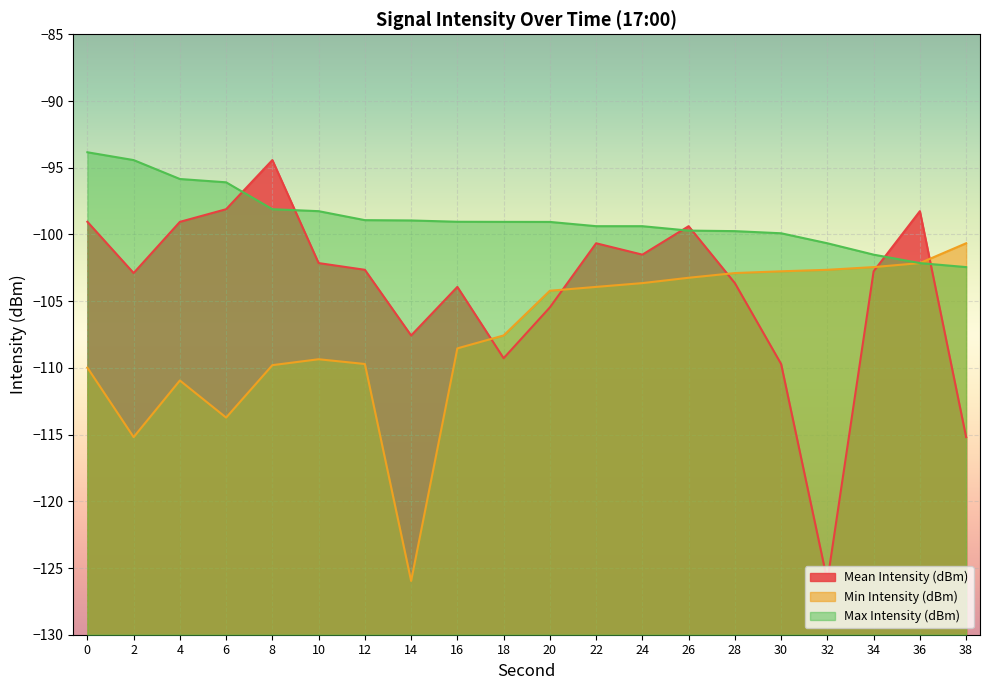

Reading left to right, transcribe all the data shown in this chart.

Mean Intensity (dBm): -99.1	-102.9	-99.1	-98.1	-94.4	-102.1	-102.7	-107.6	-103.9	-109.3	-105.5	-100.7	-101.5	-99.4	-103.6	-109.7	-126.0	-102.8	-98.3	-115.2
Min Intensity (dBm): -110.0	-115.2	-110.9	-113.7	-109.8	-109.4	-109.7	-126.0	-108.5	-107.6	-104.2	-103.9	-103.6	-103.2	-102.9	-102.8	-102.7	-102.4	-102.1	-100.7
Max Intensity (dBm): -93.8	-94.4	-95.8	-96.1	-98.1	-98.3	-98.9	-99.0	-99.1	-99.1	-99.1	-99.4	-99.4	-99.7	-99.8	-99.9	-100.7	-101.5	-102.1	-102.4